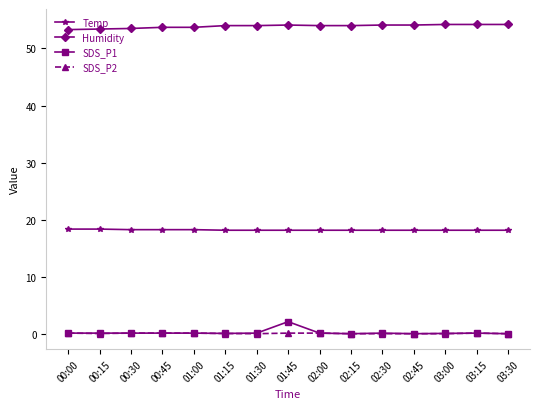

What is the value of the Humidity point at the 12th from the left?

54.1